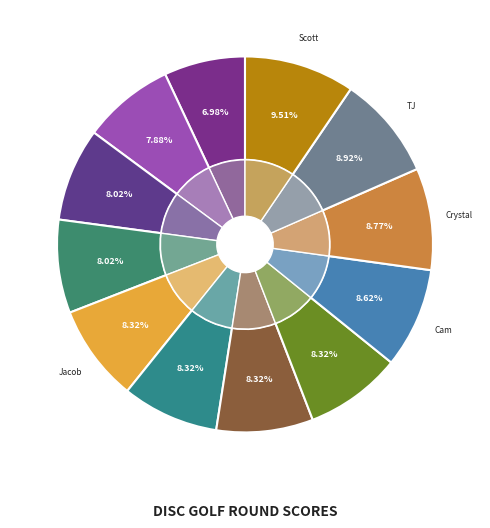

What portion of the pie excludes Doug Boring?

92.0%